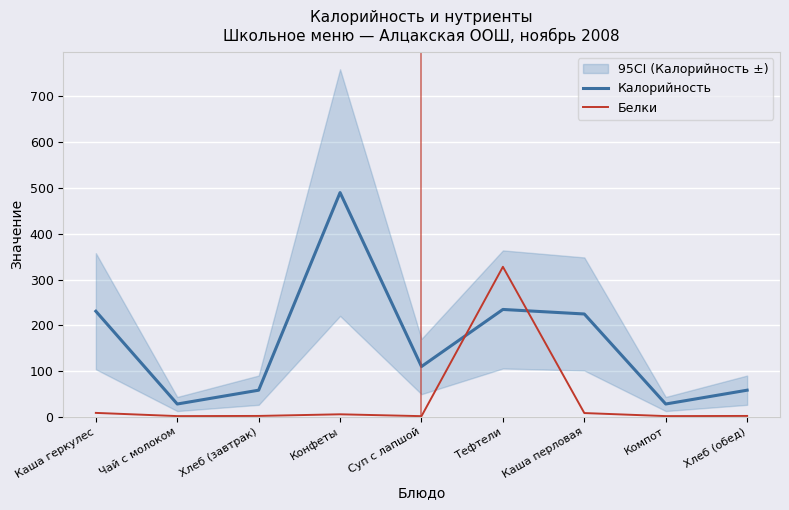

What is the label of the 3rd point from the right?

Каша перловая